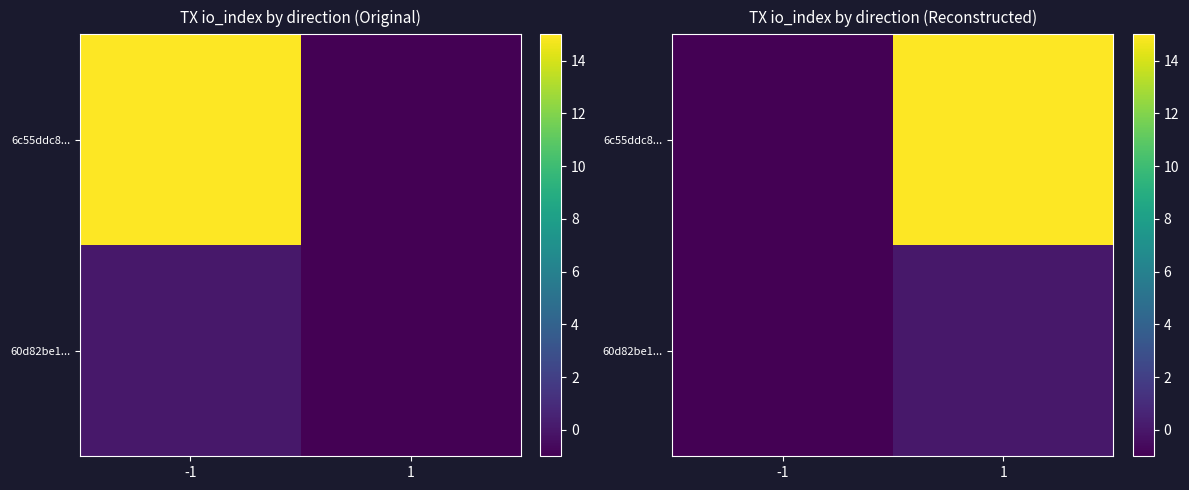

List the labels in order of 60d82be1... value, largest first.

1, -1